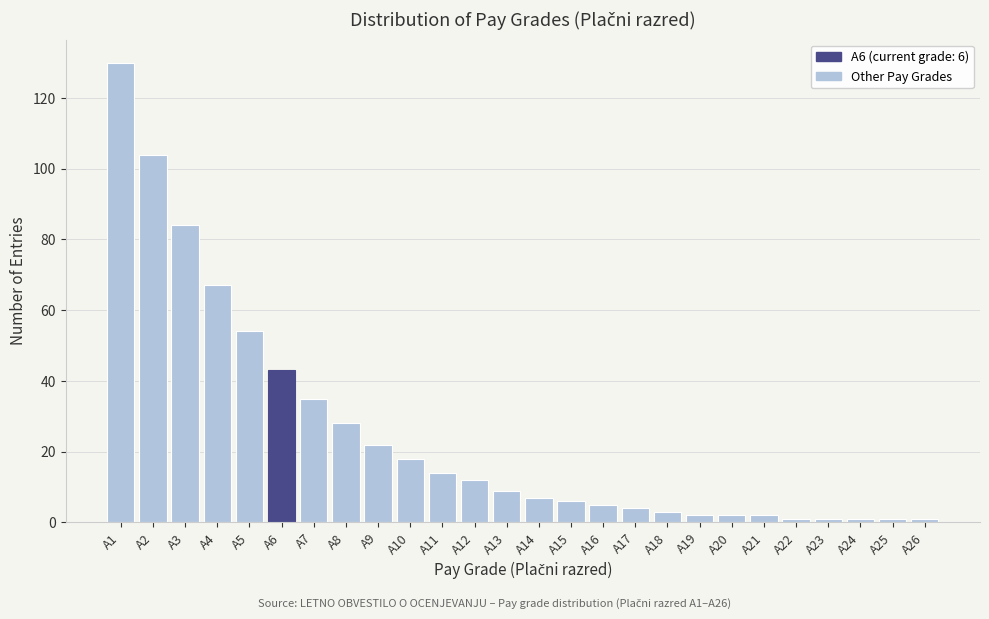

Reading right to left, what are all the values shown in this chart?

A26=1	A25=1	A24=1	A23=1	A22=1	A21=2	A20=2	A19=2	A18=3	A17=4	A16=5	A15=6	A14=7	A13=9	A12=12	A11=14	A10=18	A9=22	A8=28	A7=35	A6=43	A5=54	A4=67	A3=84	A2=104	A1=130